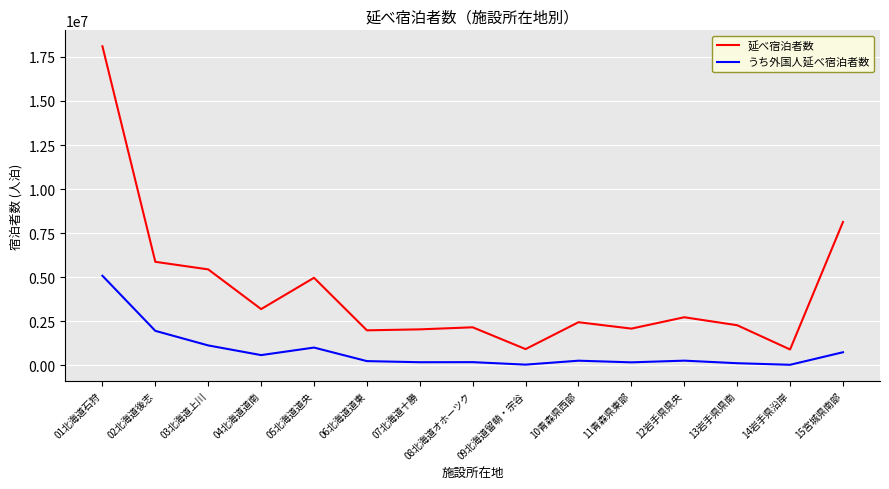

What is the maximum value for 延べ宿泊者数?

18107480